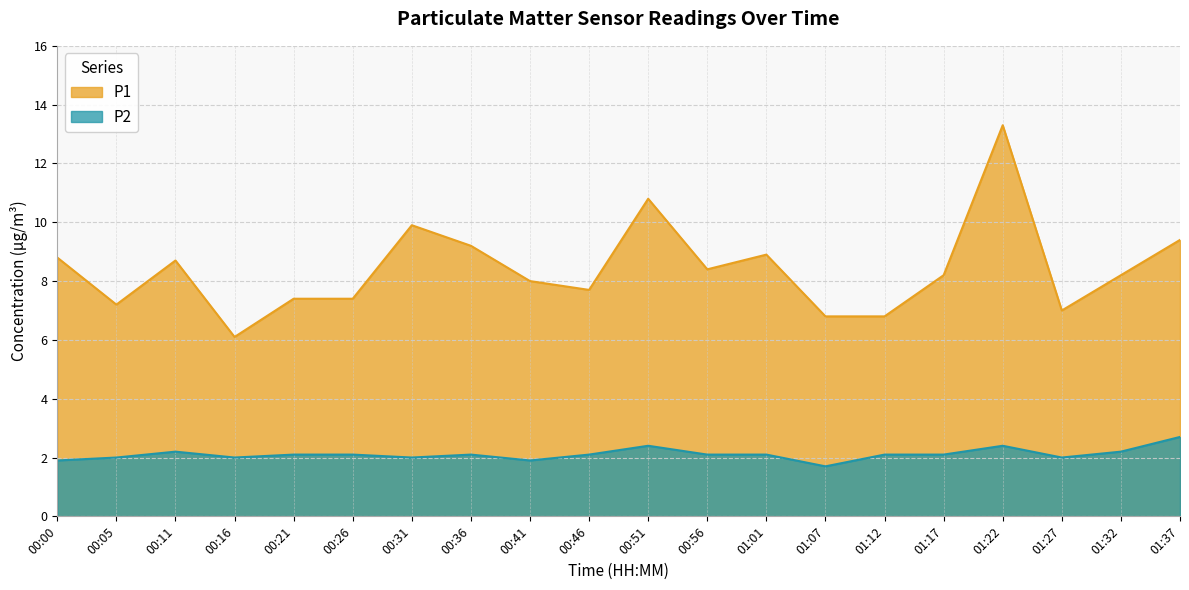

Which series has the largest range (max minus min)?

P1